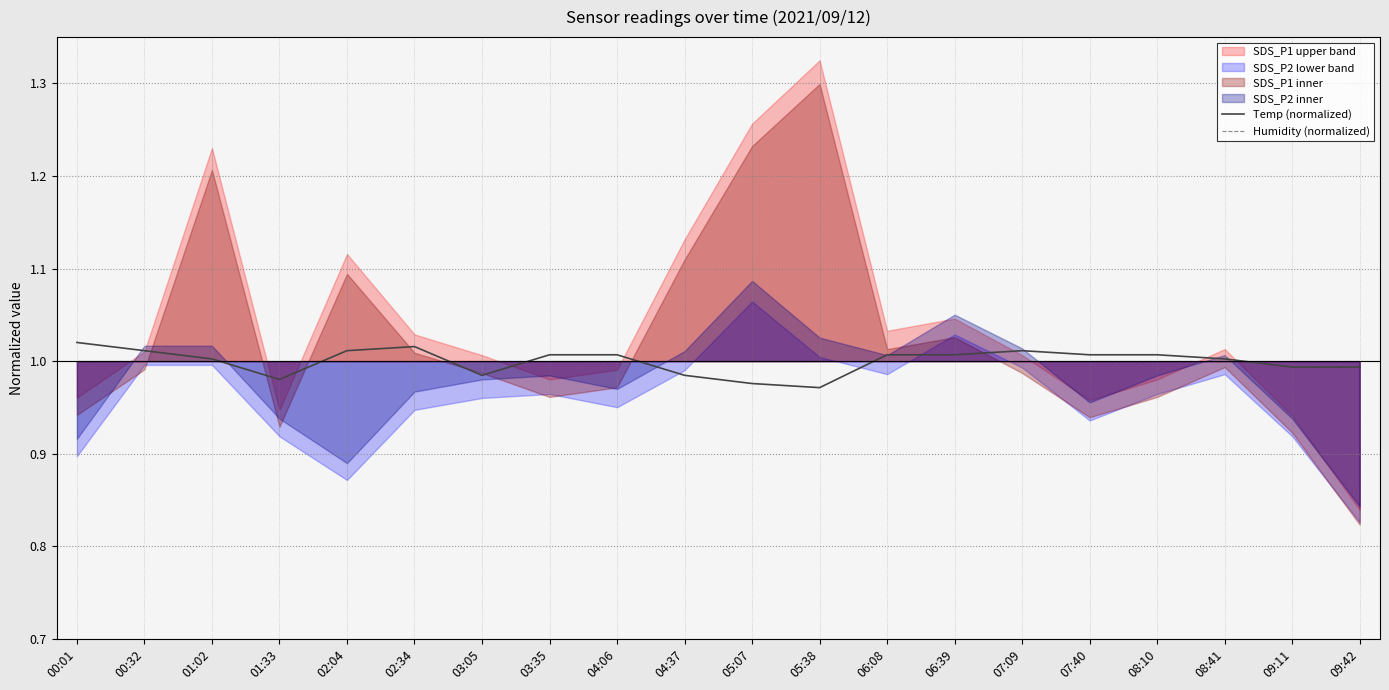

At which label does Temp (normalized) reach its peak?

00:01